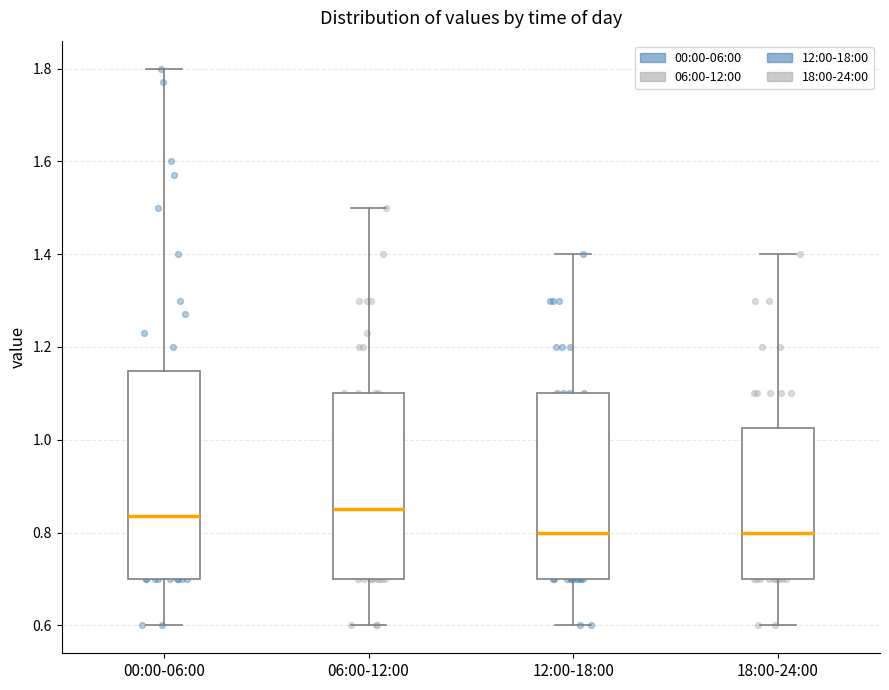

Where is the upper edge of the box for 00:00-06:00 on the y-axis? The values are not printed on the chart, so give them approximately, as read against the axis.

1.14